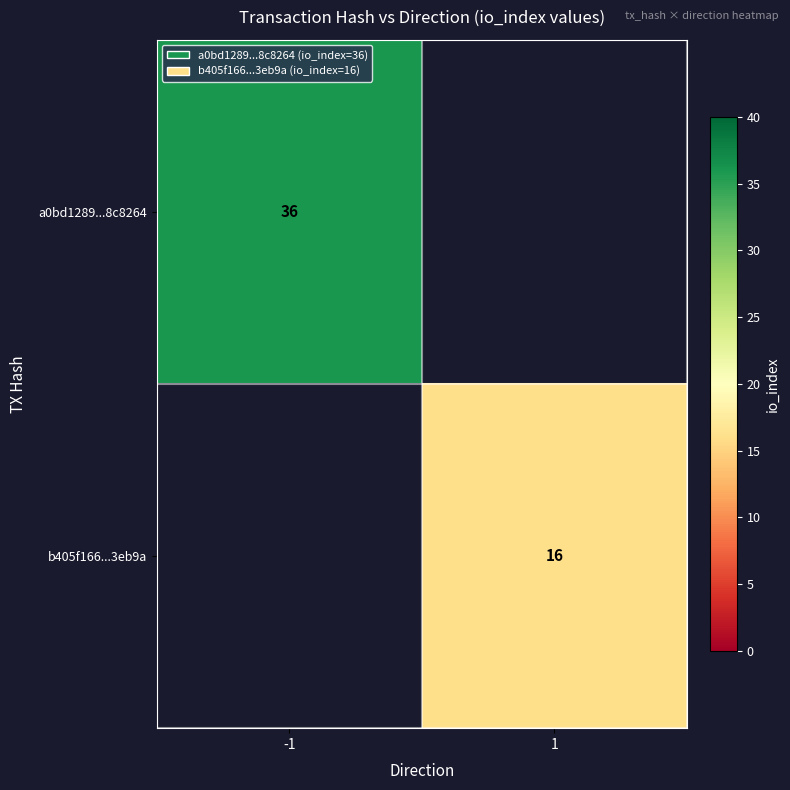

The value of a0bd1289...8c8264 at -1 is 50.8. True or false?

False